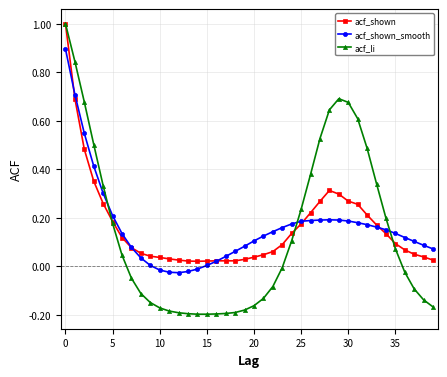

Which series has the largest range (max minus min)?

acf_li